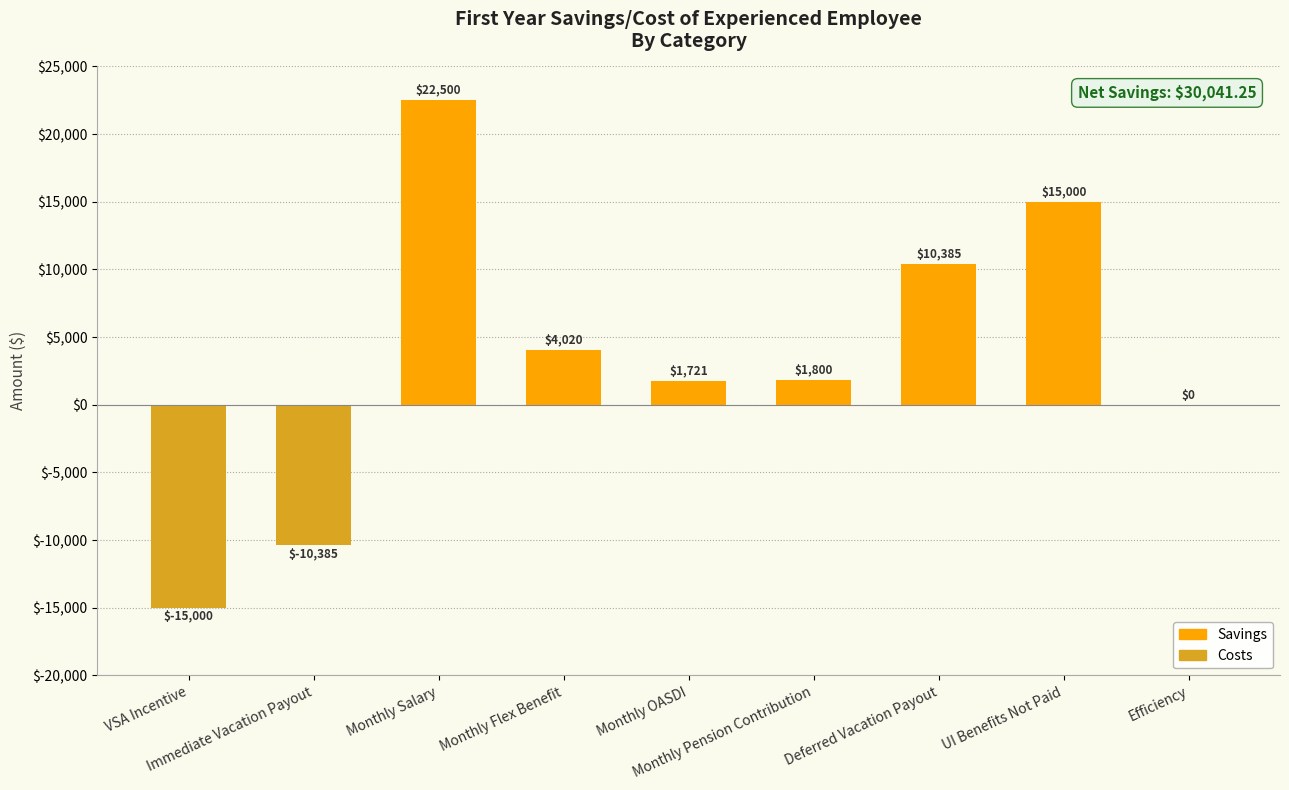

How many data points does each series have?

9